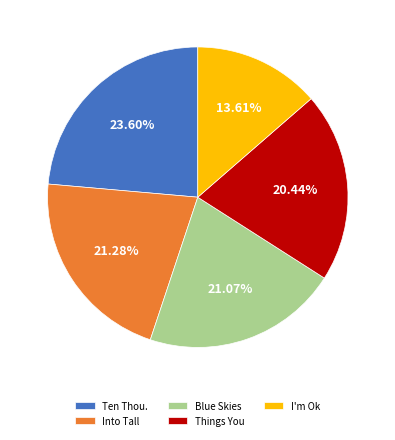

Do Blue Skies and Things You together represent more than half of the pie?

No